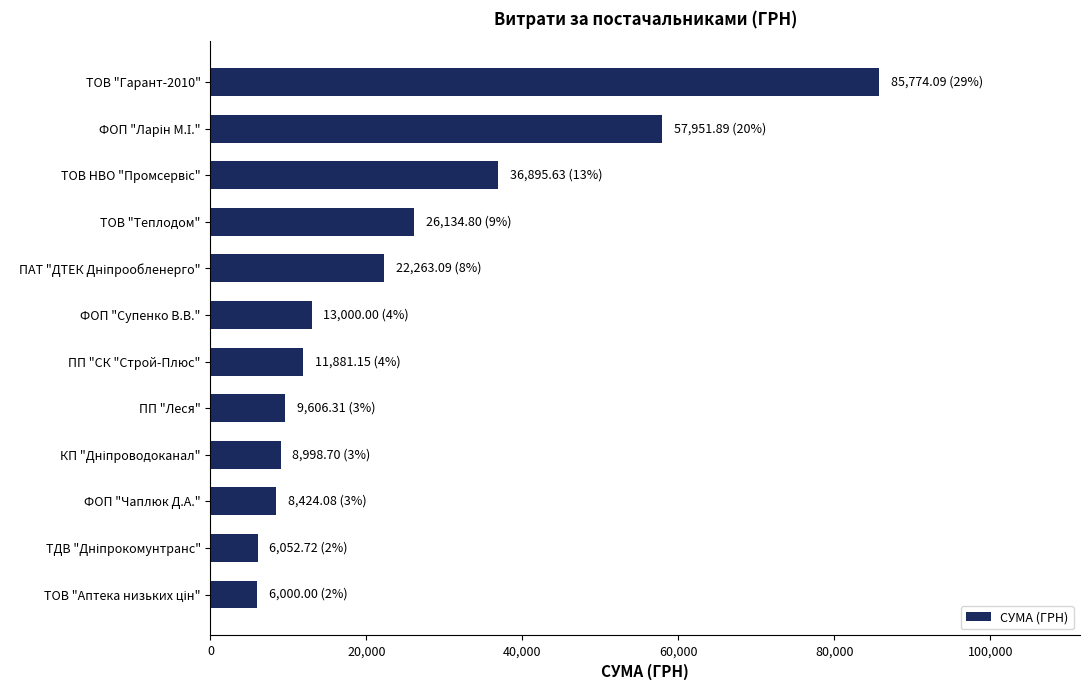

What is the difference between the maximum and second lowest values?

79721.4